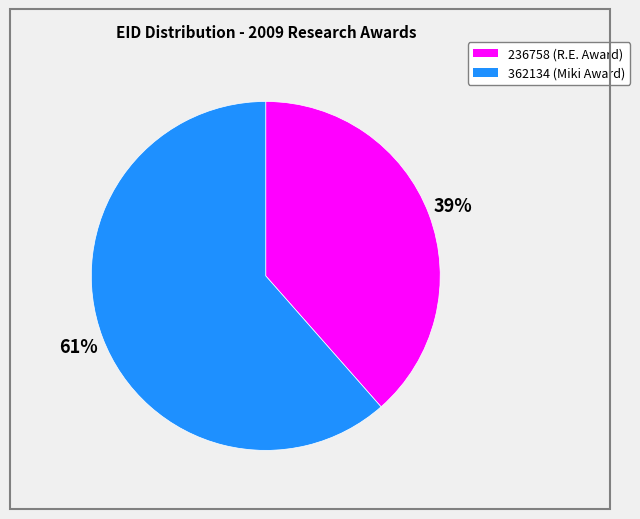

Combined, do 236758 (R.E. Award) and 362134 (Miki Award) account for over 50%?

Yes